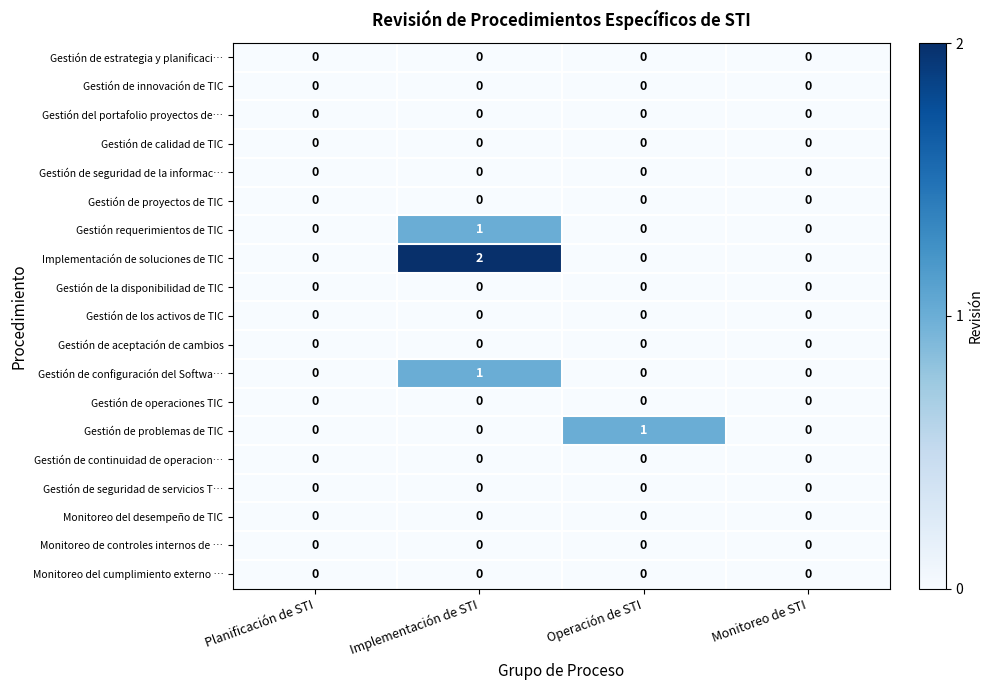

Between Planificación de STI and Operación de STI, which series saw the biggest shift?

Gestión de problemas de TIC